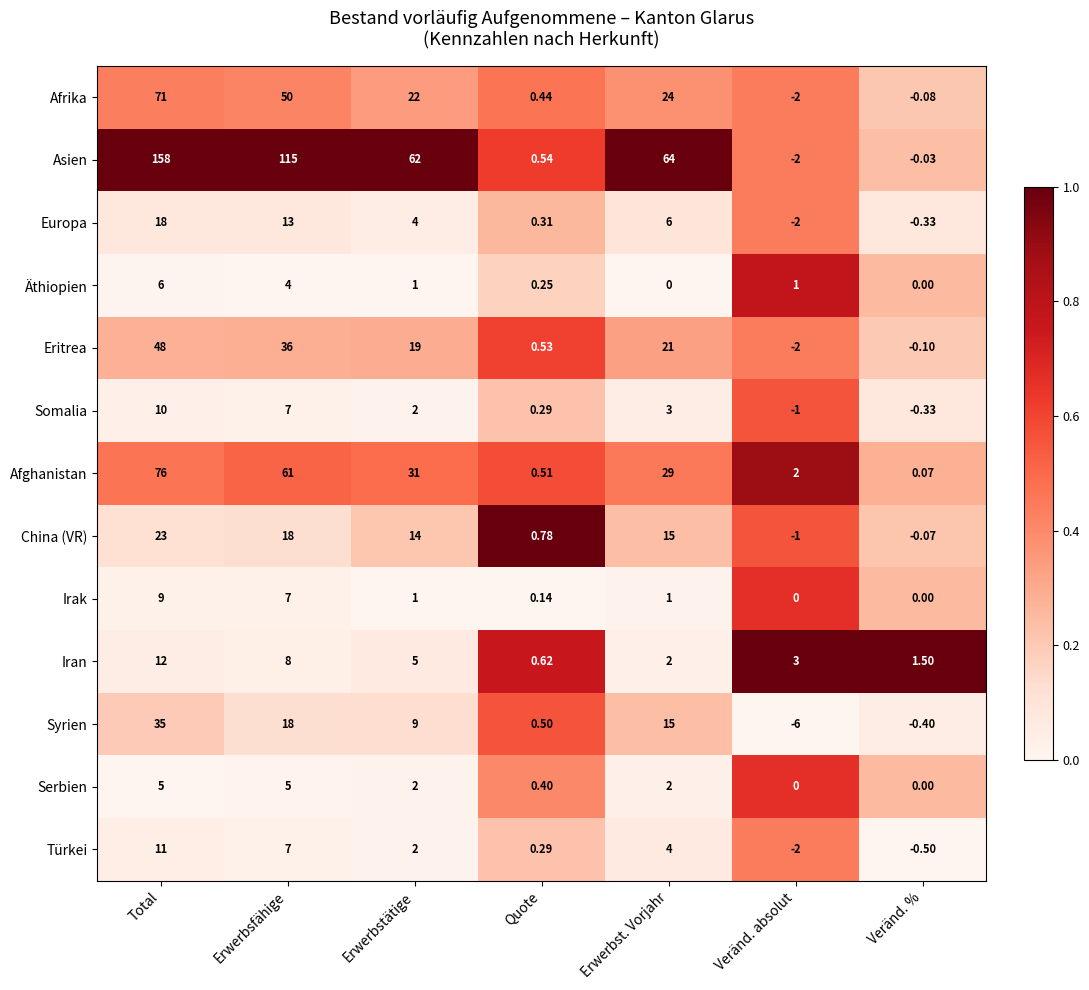

List the labels in order of Europa value, smallest first.

Veränd. absolut, Veränd. %, Quote, Erwerbstätige, Erwerbst. Vorjahr, Erwerbsfähige, Total